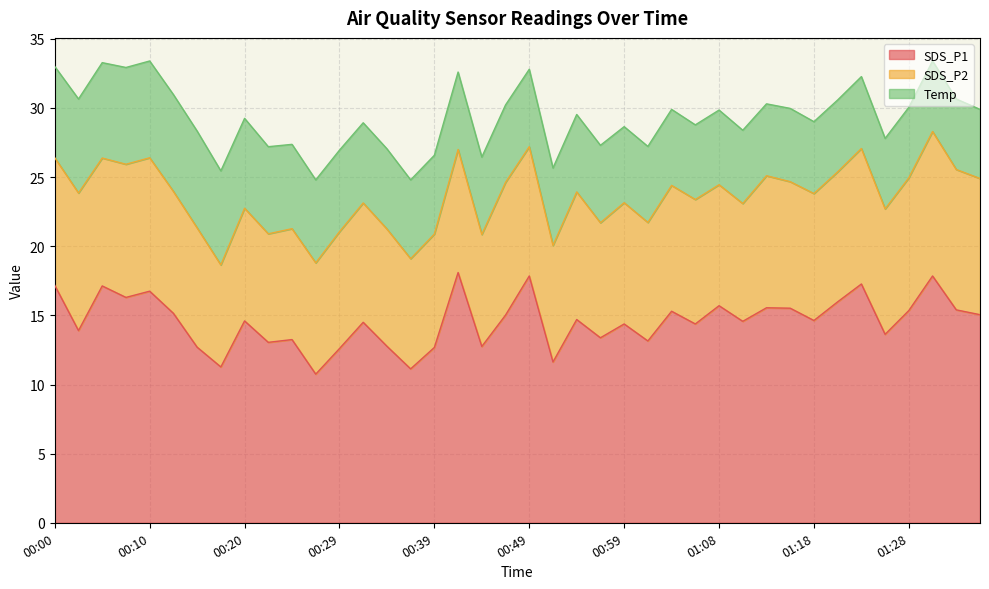

At 00:12, list the series in order from largest to smallest.

SDS_P1, SDS_P2, Temp